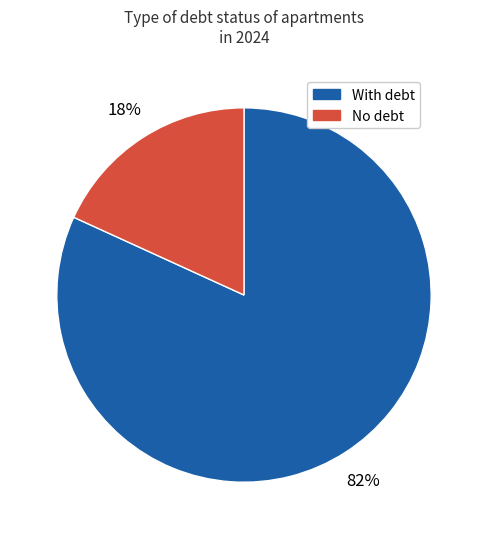

To the nearest percent, what is the average slice percentage?

50%